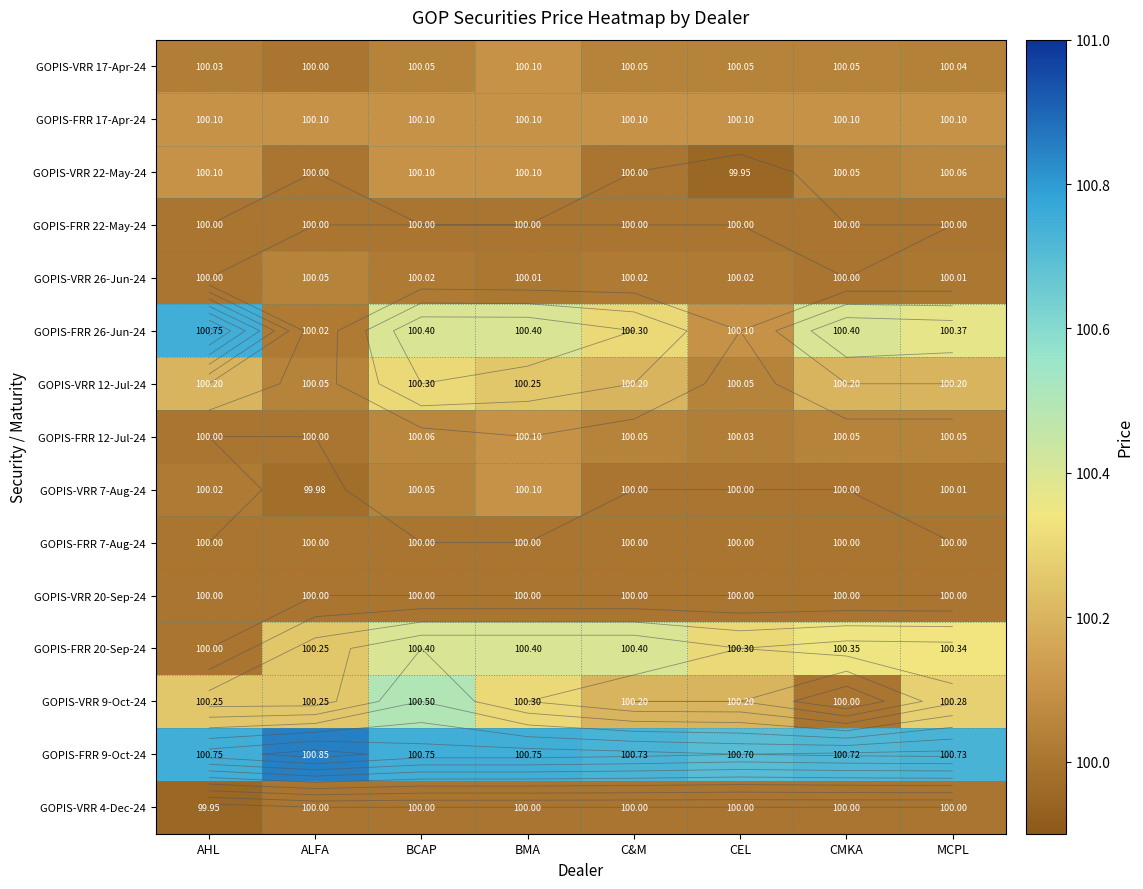

Which series has the largest total across all categories?

GOPIS-FRR 9-Oct-24